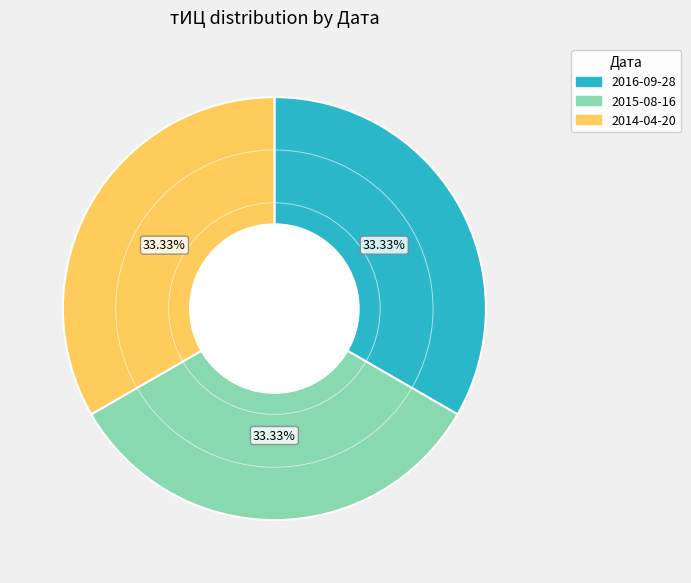

Is there any slice that represents more than half of the pie?

No